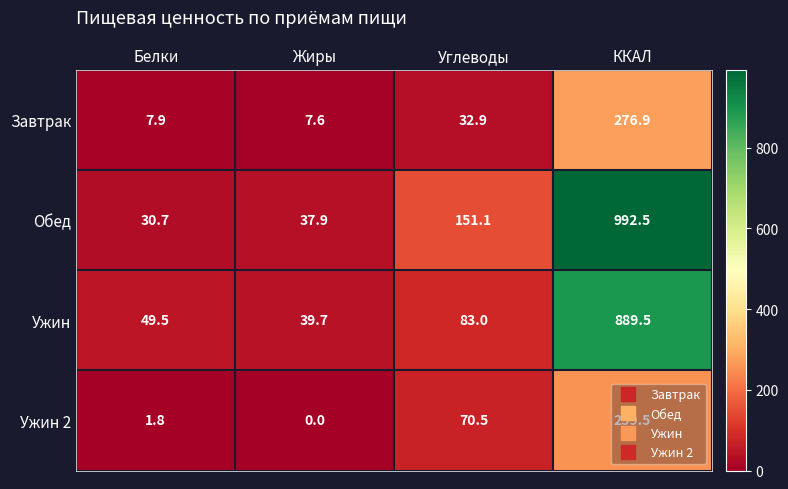

How many distinct data groups are displayed?

4